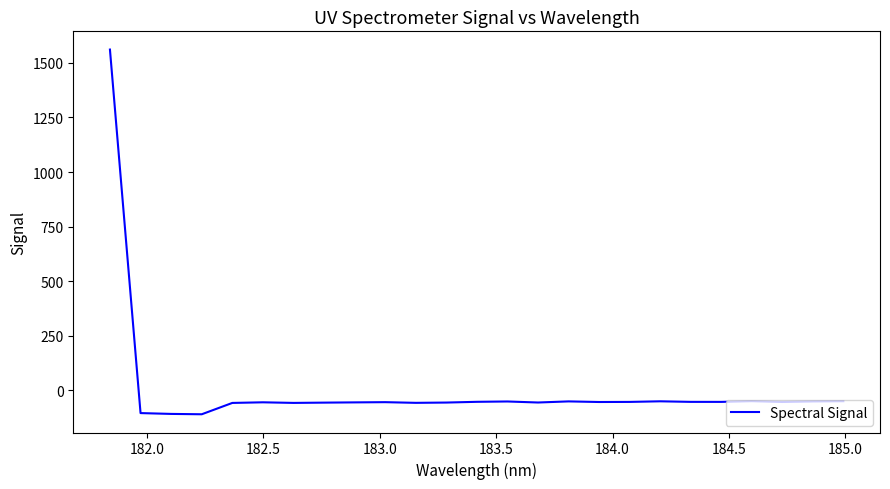

Does the chart display data point markers on the line(s)?

No